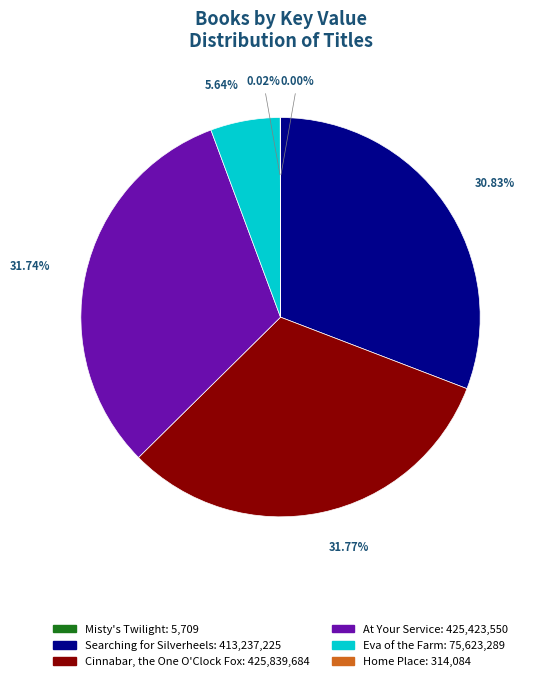

Is the sum of At Your Service and Searching for Silverheels greater than half?

Yes